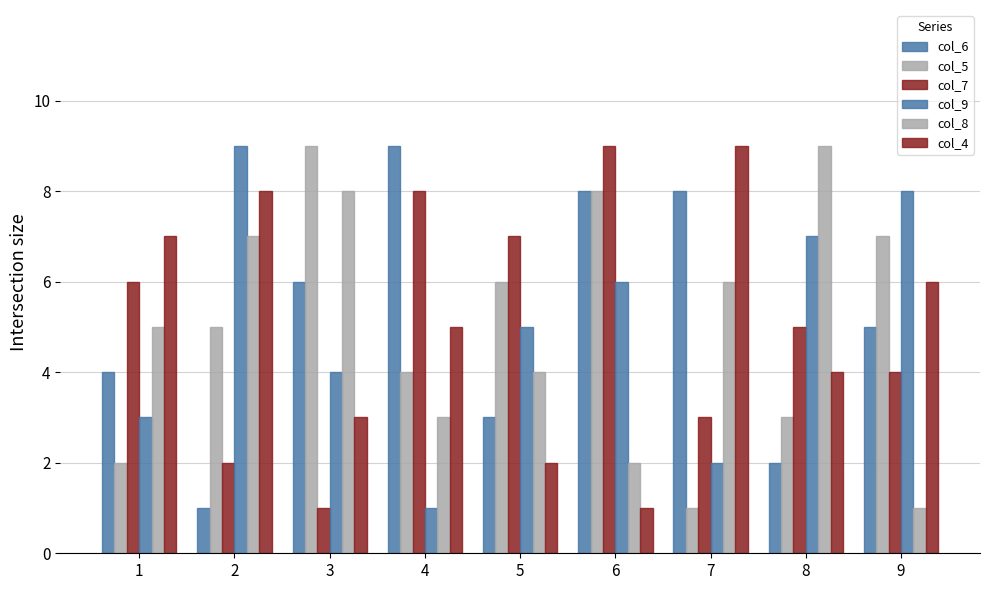

Count the number of categories in the chart.

9